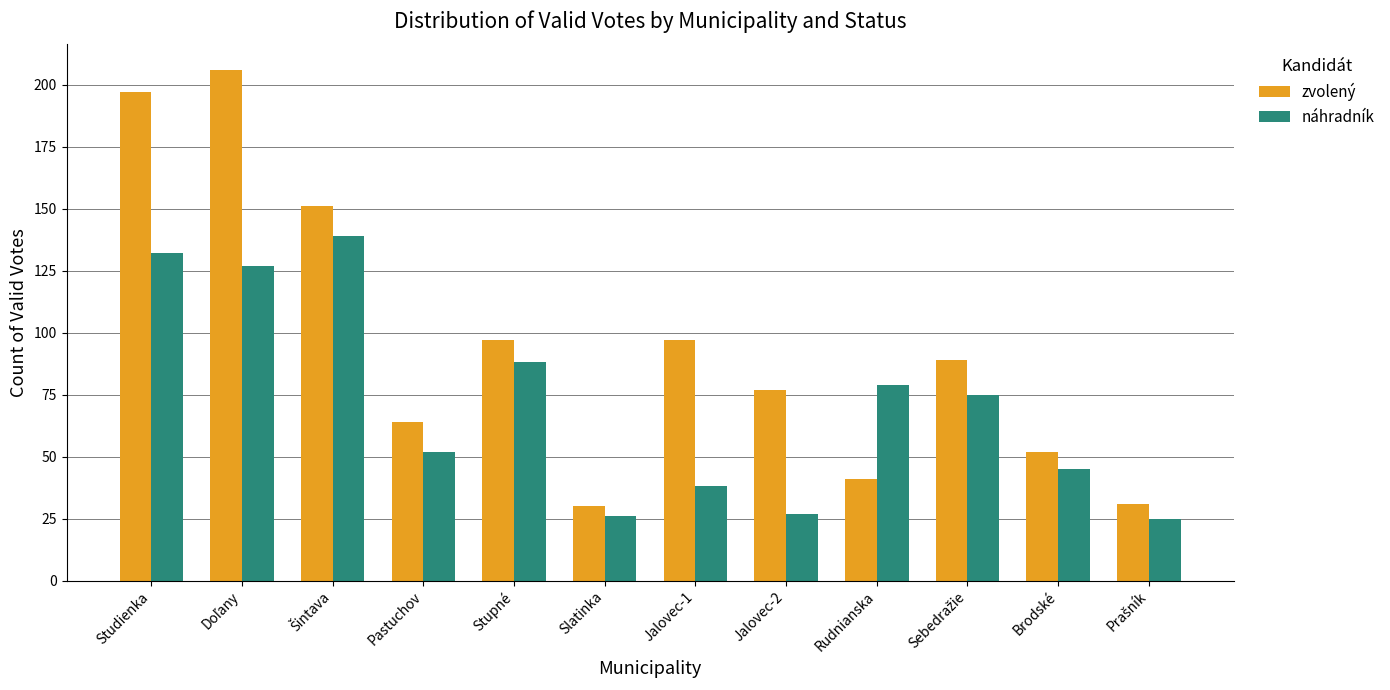

How many groups of bars are there?

12